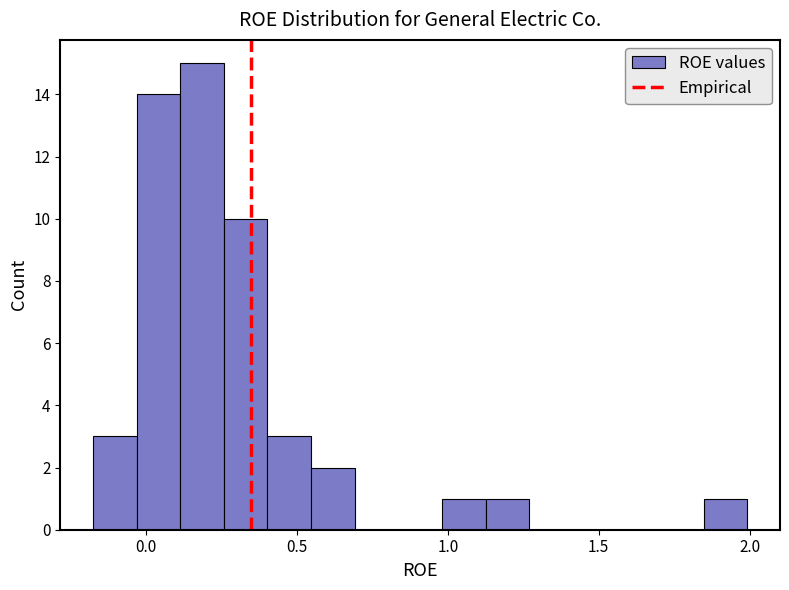

Read against the x-axis, roughly where is the centre of the tallest bar?

0.20